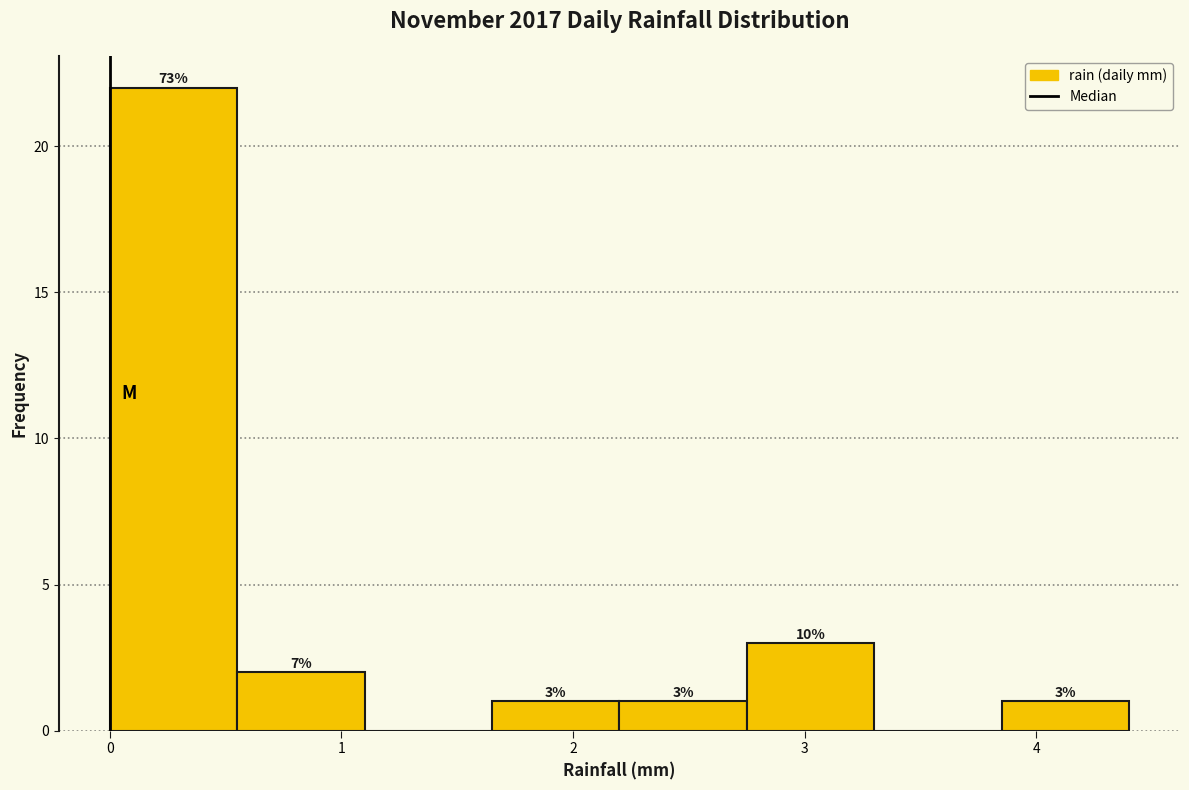

Over which range of the x-axis is the bar tallest?

0.00 to 0.55